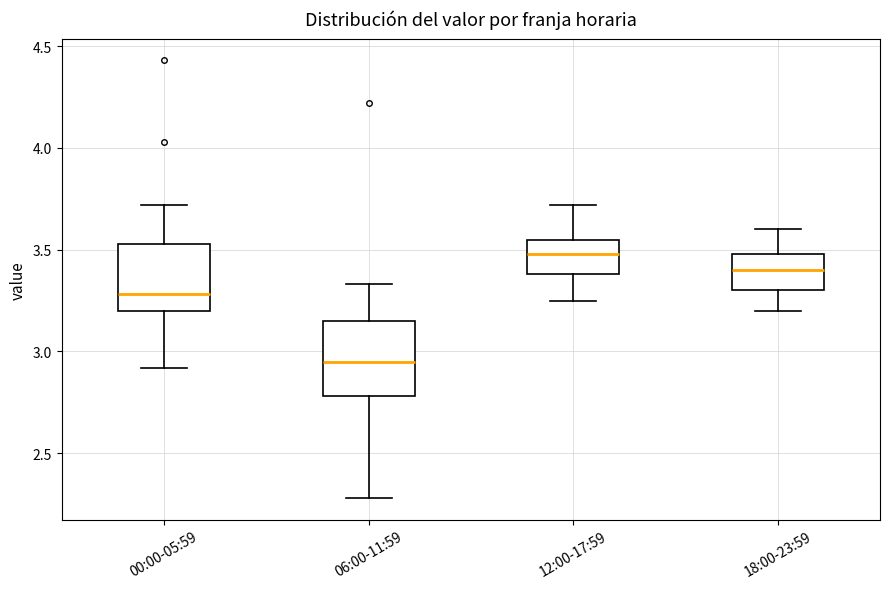

Which box's median line is the lowest?

06:00-11:59